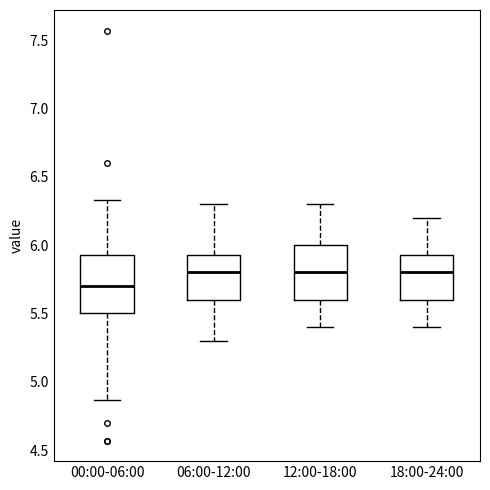

Reading left to right, read every box against the y-axis: the position of its median line, the range the box covers, and the ends of its whiskers. The values are not printed on the chart, so give them approximately, as read against the axis.

00:00-06:00: median 5.70, box 5.50 to 5.95, whiskers 4.85 to 6.35
06:00-12:00: median 5.80, box 5.60 to 5.95, whiskers 5.30 to 6.30
12:00-18:00: median 5.80, box 5.60 to 6.00, whiskers 5.40 to 6.30
18:00-24:00: median 5.80, box 5.60 to 5.95, whiskers 5.40 to 6.20